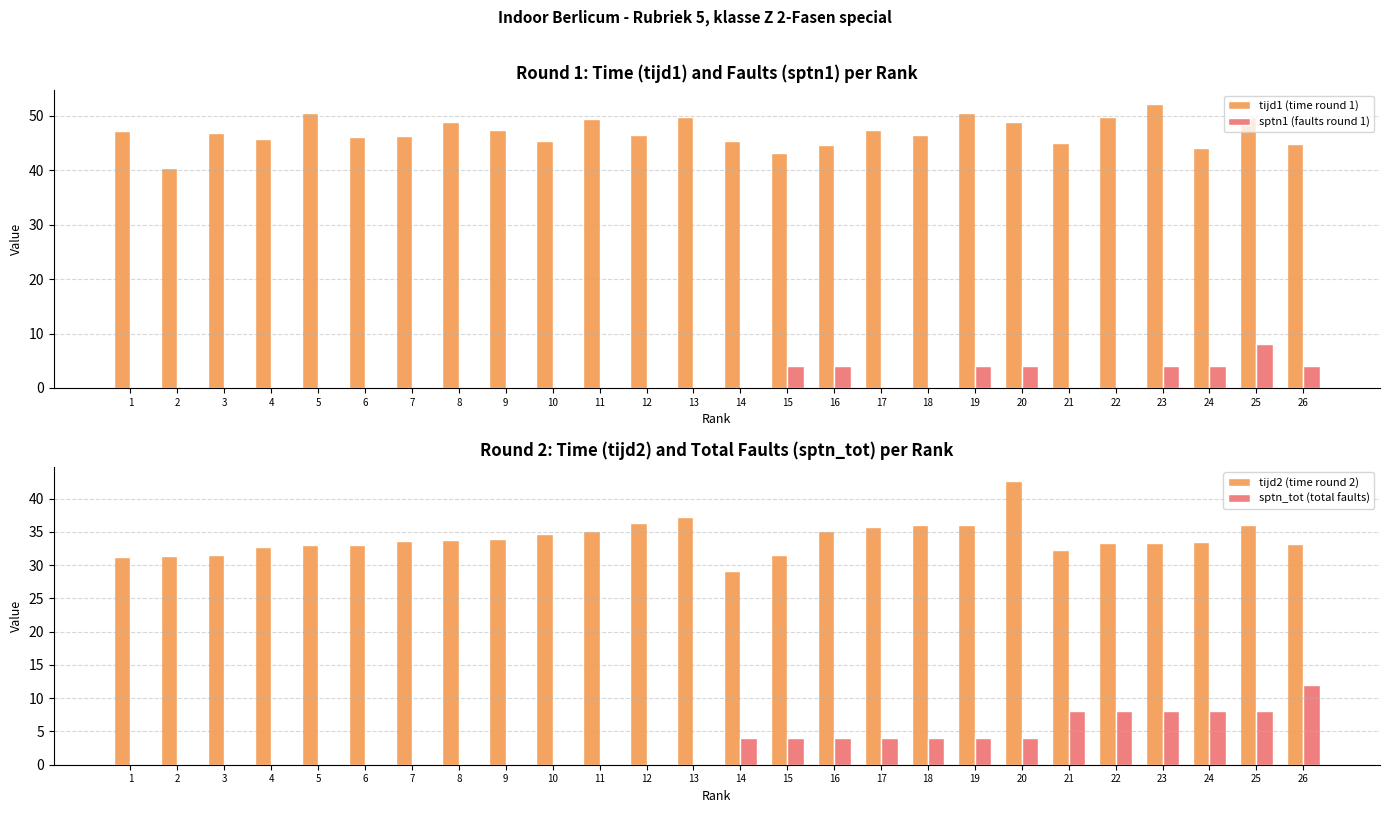

Which series has the widest spread of values?

tijd2 (time round 2)